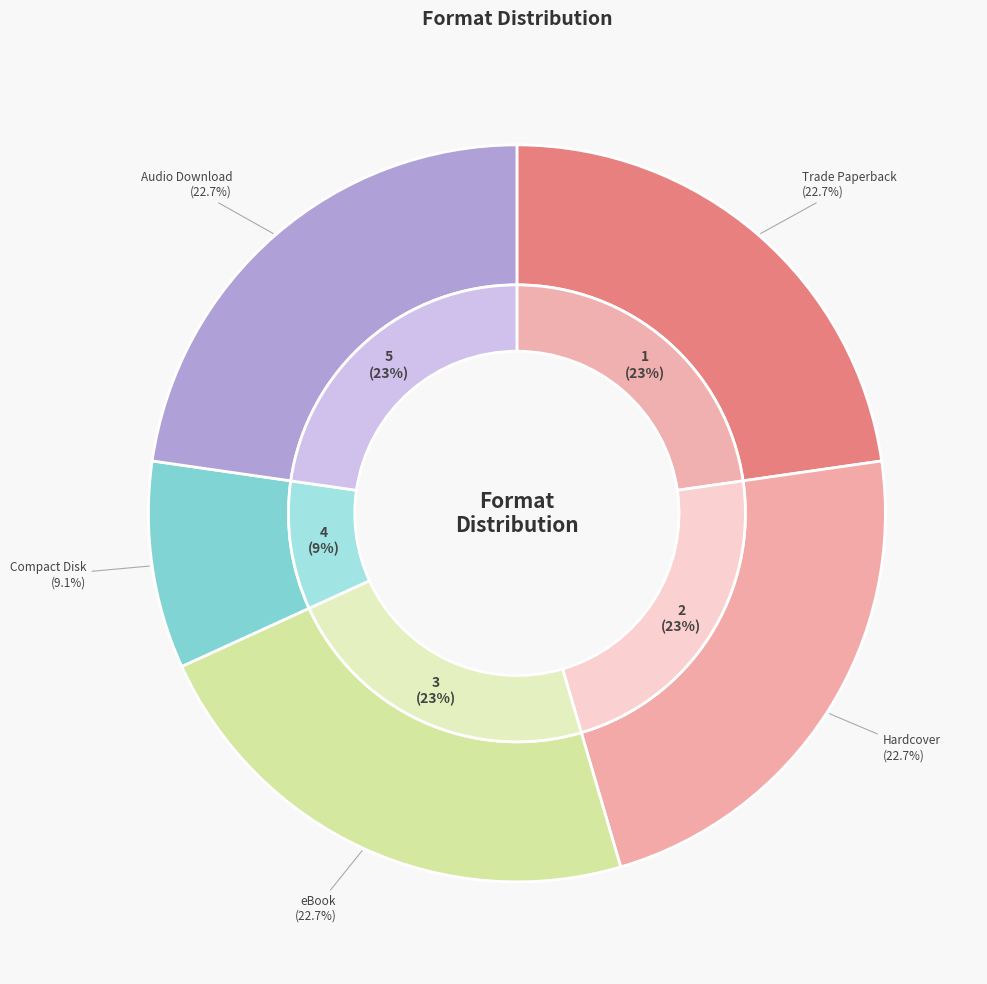

What percentage do Trade Paperback and eBook together represent?

45.5%